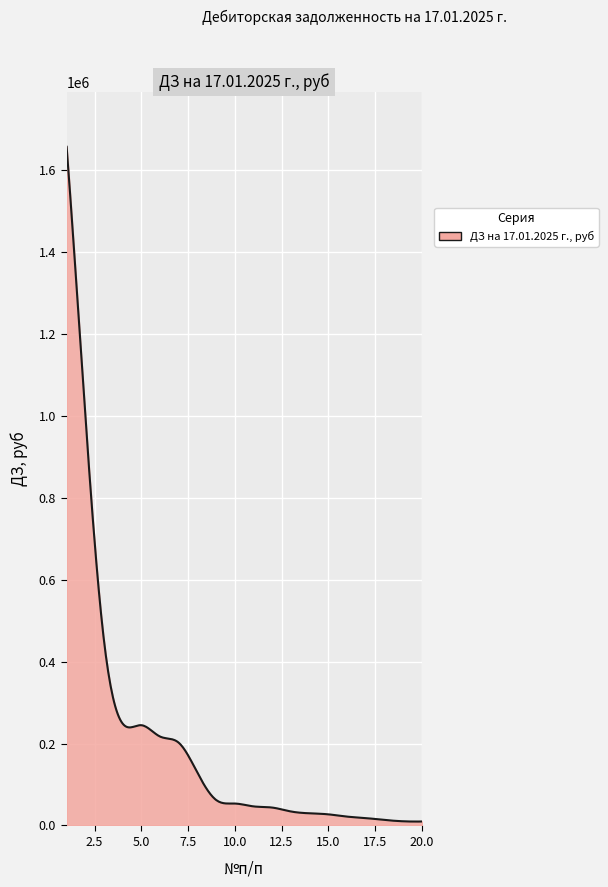

What is the difference between the maximum and minimum values?

1647738.2